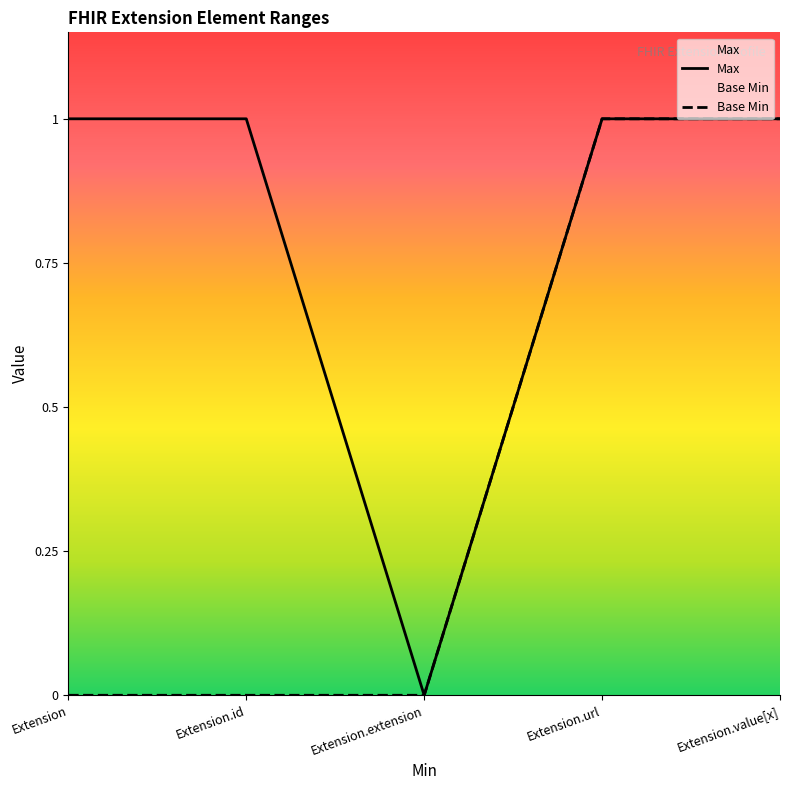

At which label does Base Min reach its minimum?

Extension